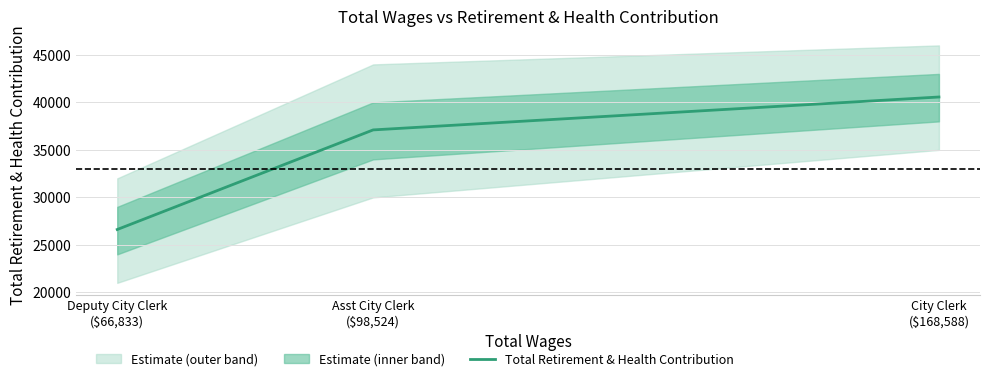

At which label does the data first exceed 37103?

City Clerk
($168,588)